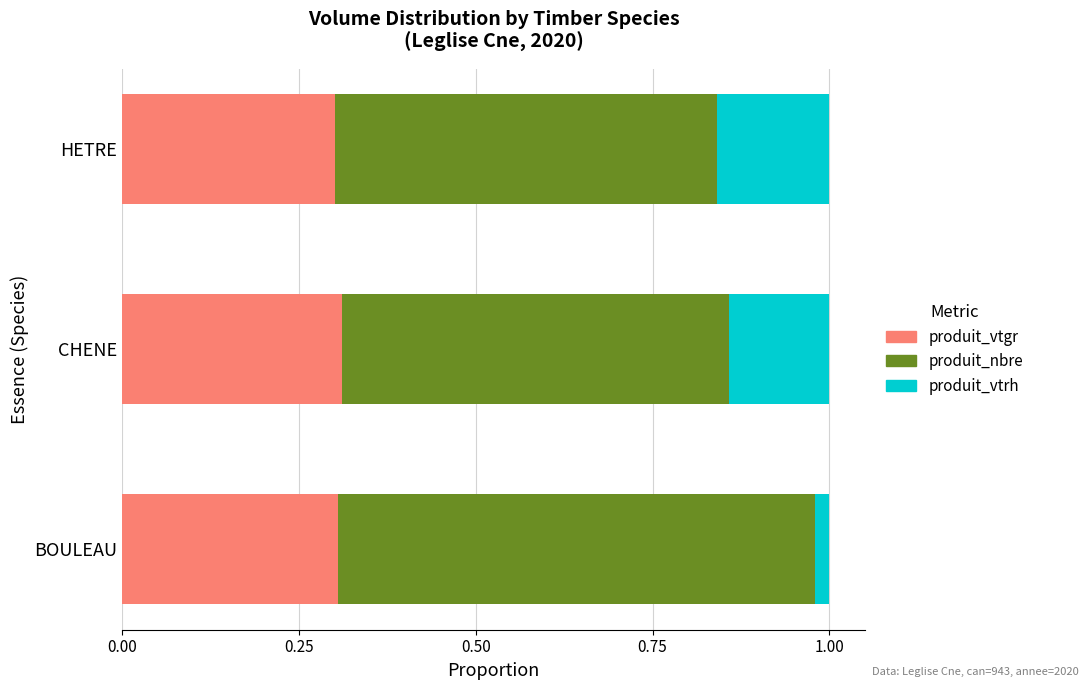

What is the total value across all series at HETRE?

1.0